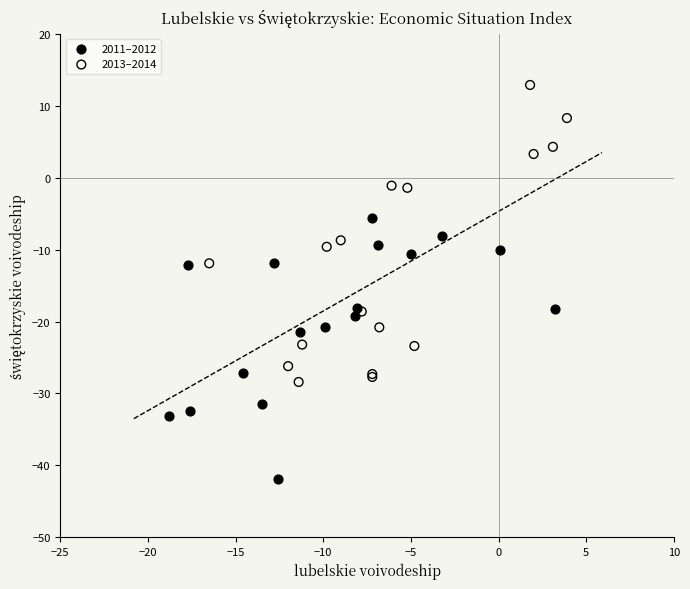

Which series has the largest Y range (max minus min)?

2013–2014